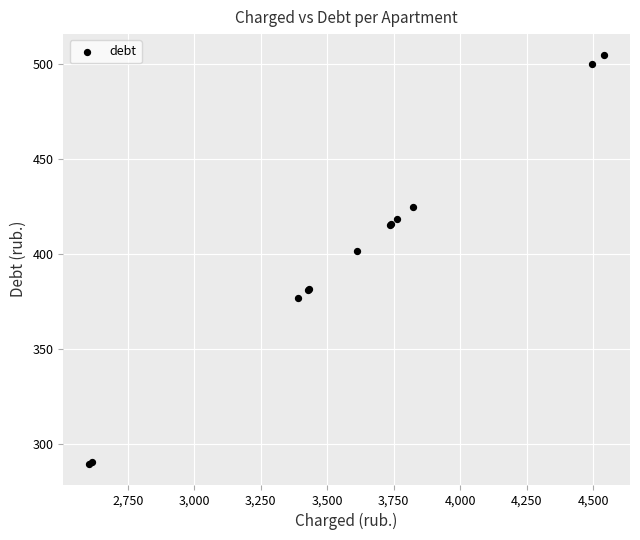

What Y value in the scatter plot is closest to 397?

401.2